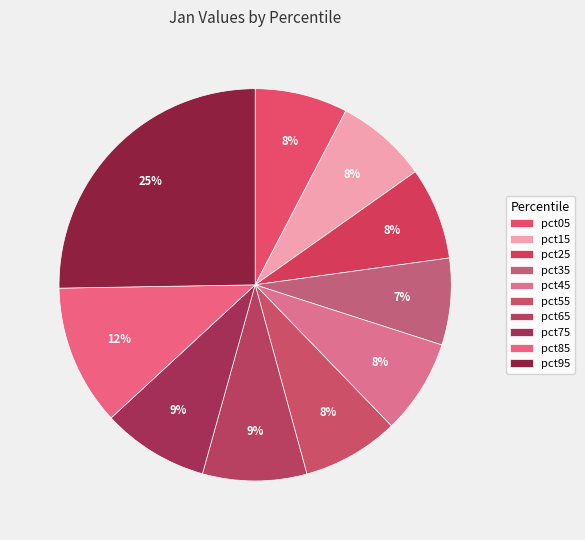

The pct85 slice represents 12% of the pie. True or false?

True